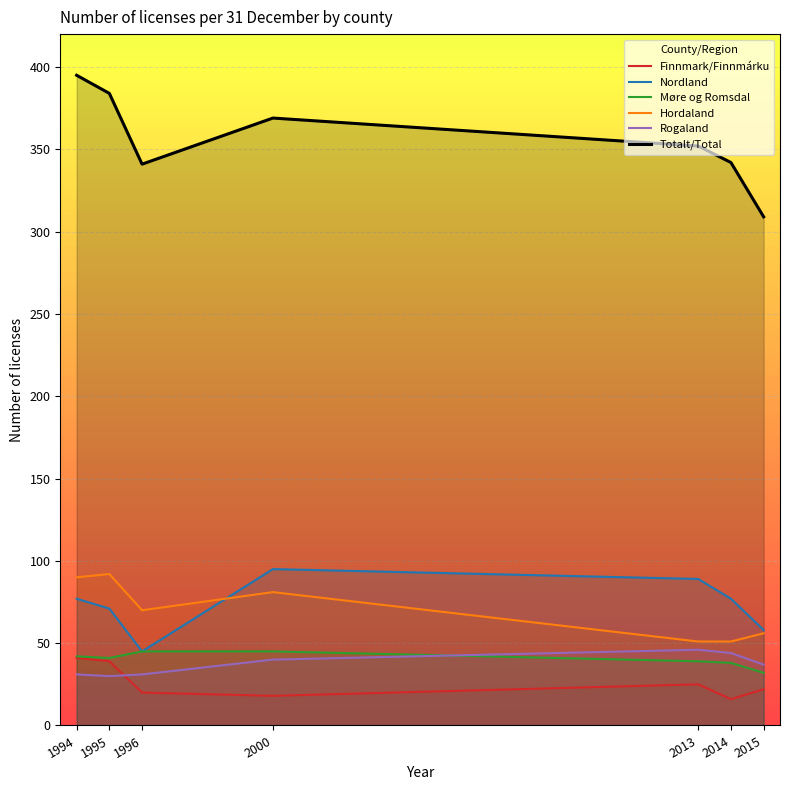

How many series are shown in this chart?

6